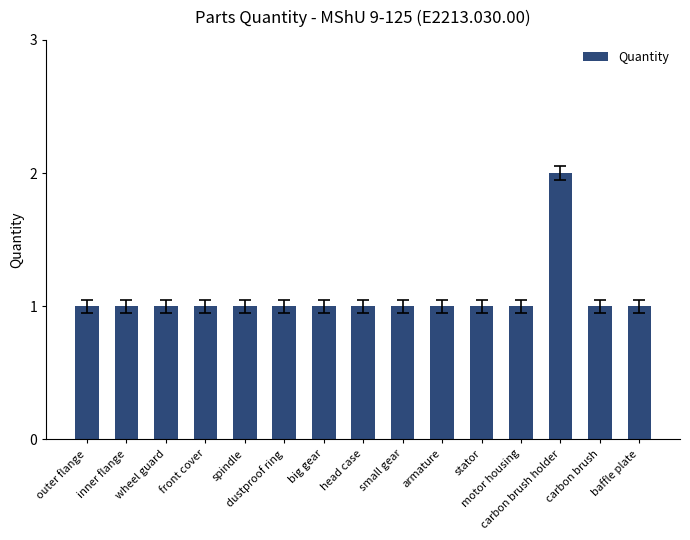

True or false: the data shows 1 at head case.

True